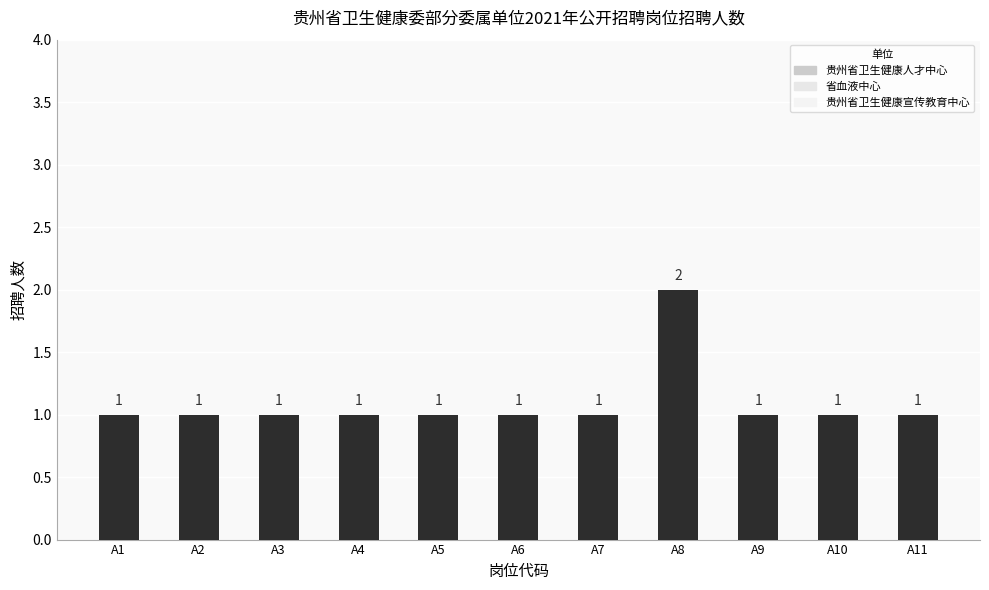

Approximately how many times larger is the value at A4 compared to A11?

1.0